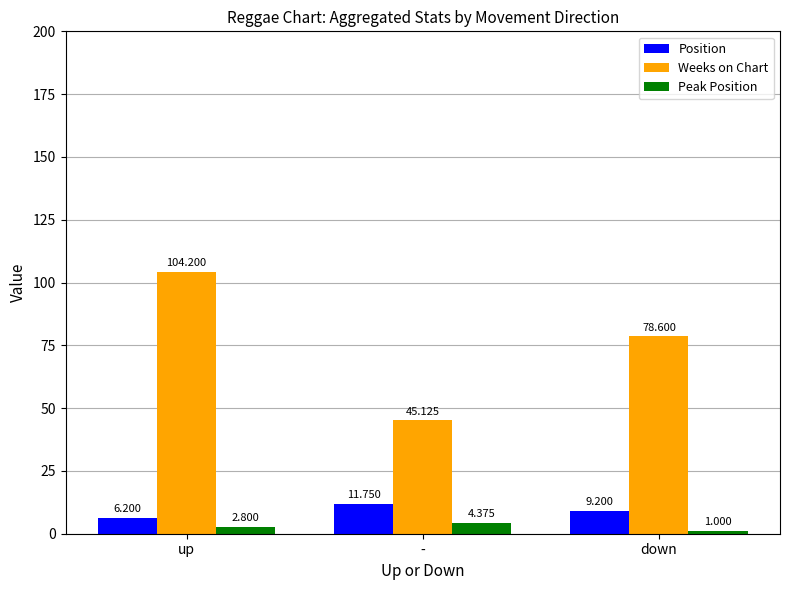

At which category is the sum across all series the highest?

up